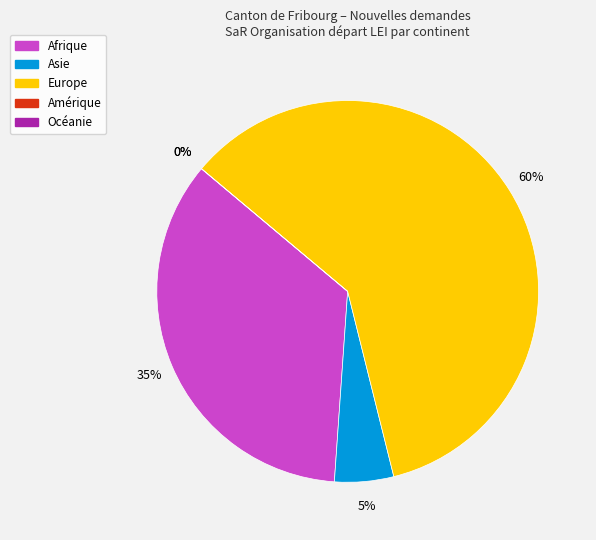

Which slice represents more than half of the pie?

Europe